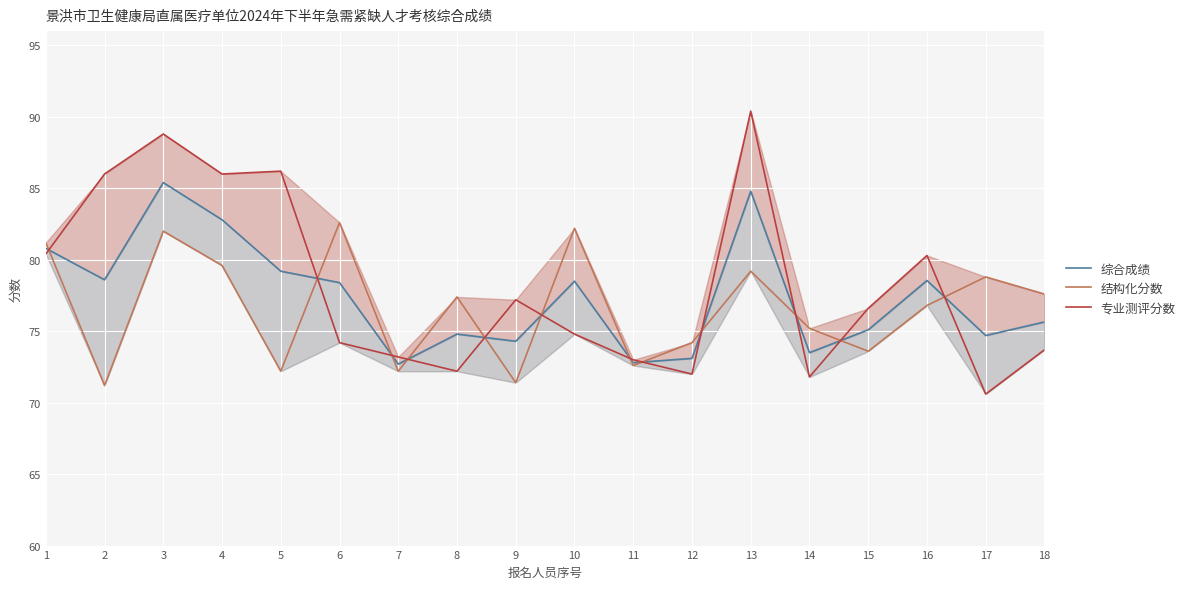

Where is 综合成绩 nearest to the value 79?

5